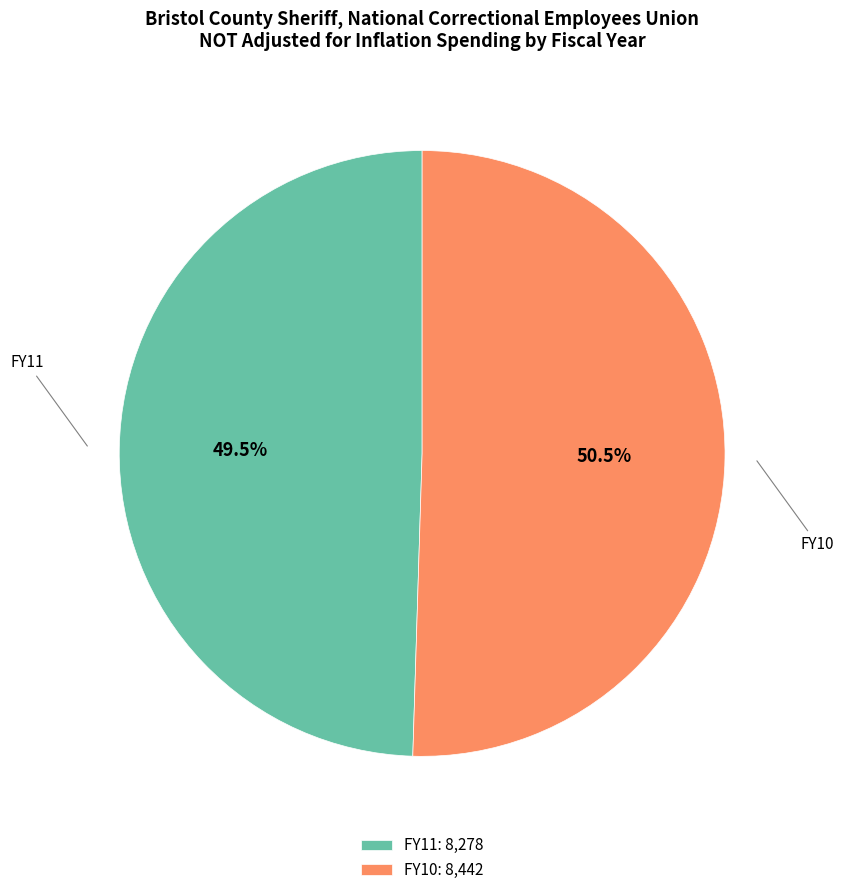

Which has a higher value, FY11: 8,278 or FY10: 8,442?

FY10: 8,442